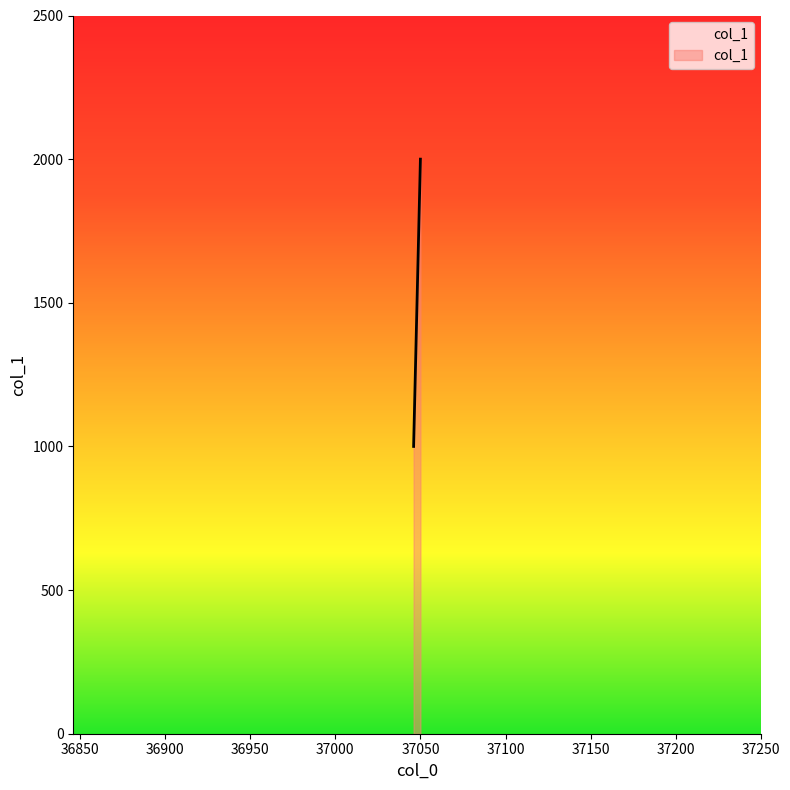

What is the ratio of the value at 37050 to the value at 37046?

2.0